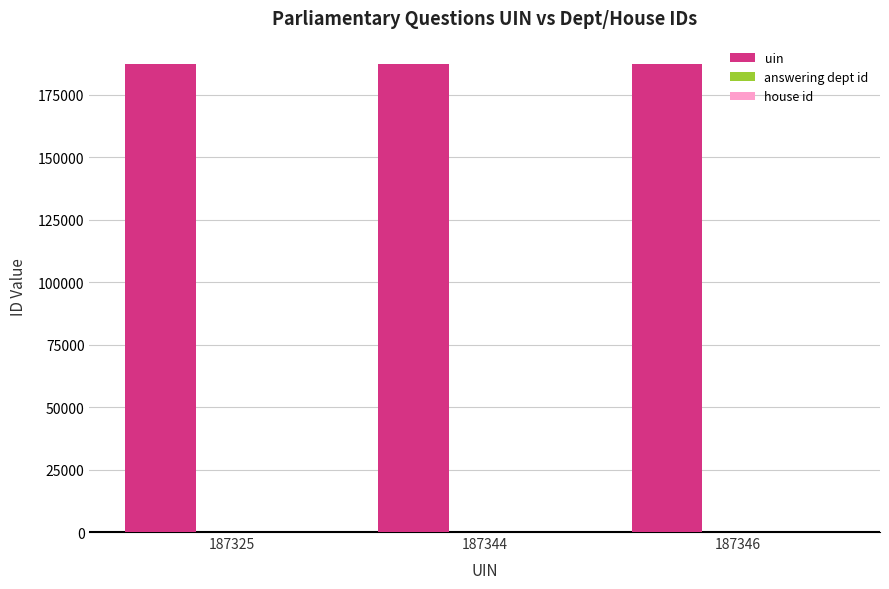

Which series has the largest total across all categories?

uin